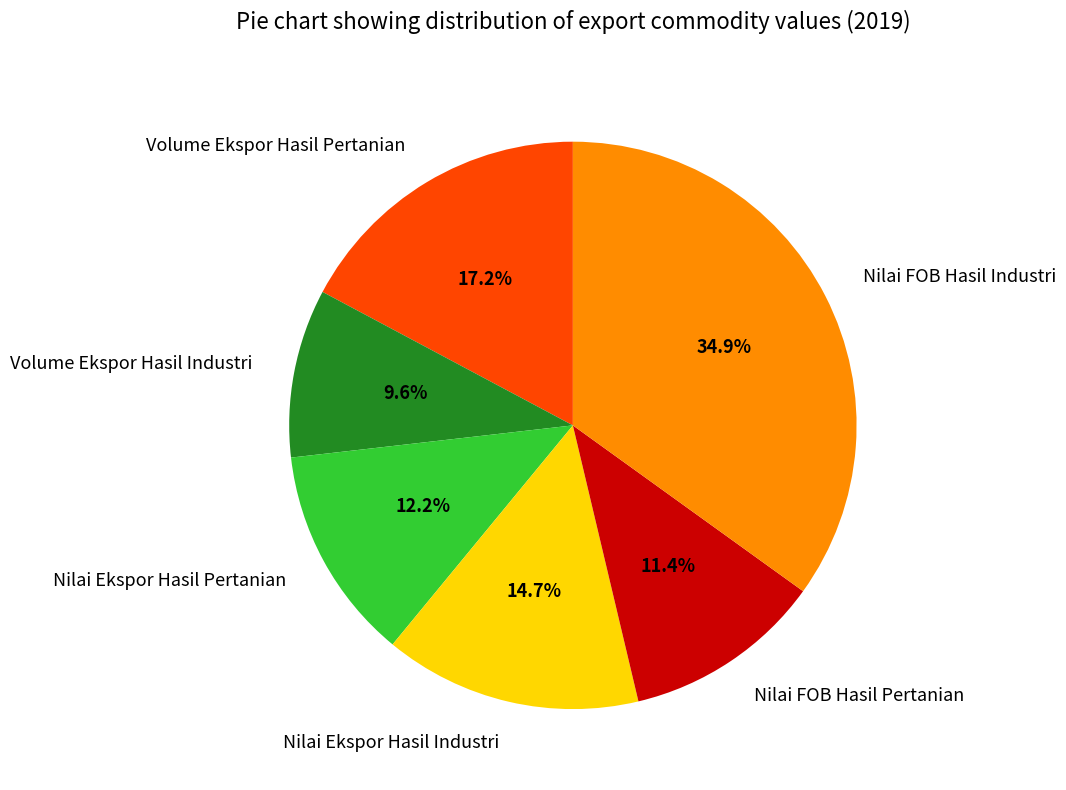

What is the total percentage of Nilai FOB Hasil Industri and Volume Ekspor Hasil Pertanian?

52.1%